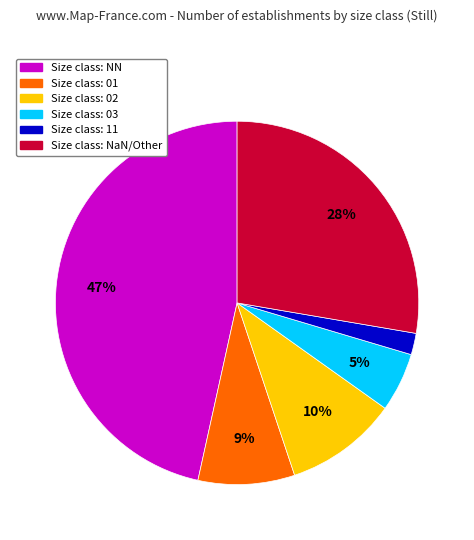

Is there any slice that represents more than half of the pie?

No